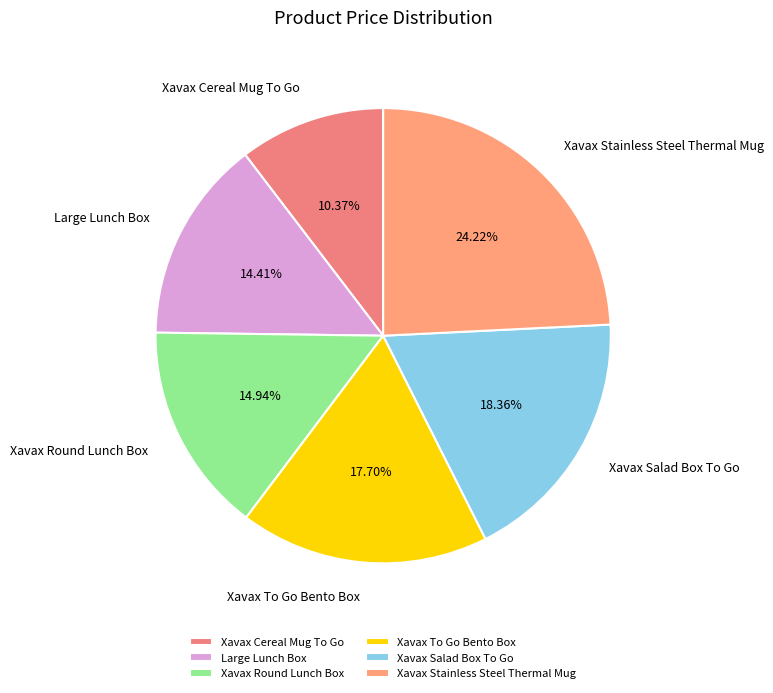

The Xavax Salad Box To Go slice represents 11% of the pie. True or false?

False